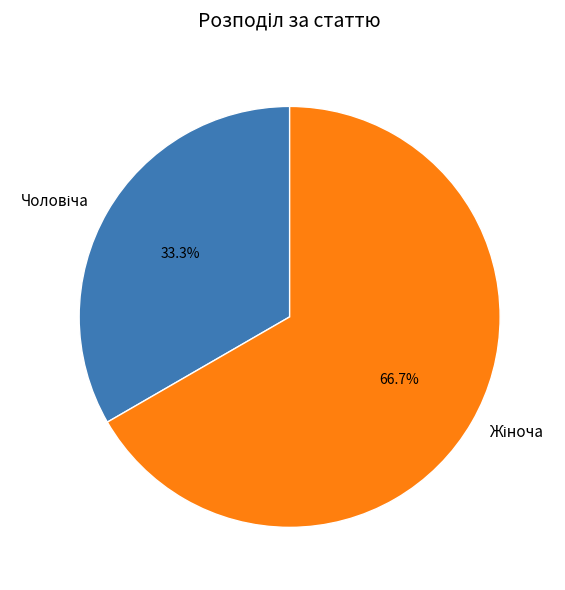

Is there any slice that represents more than half of the pie?

Yes